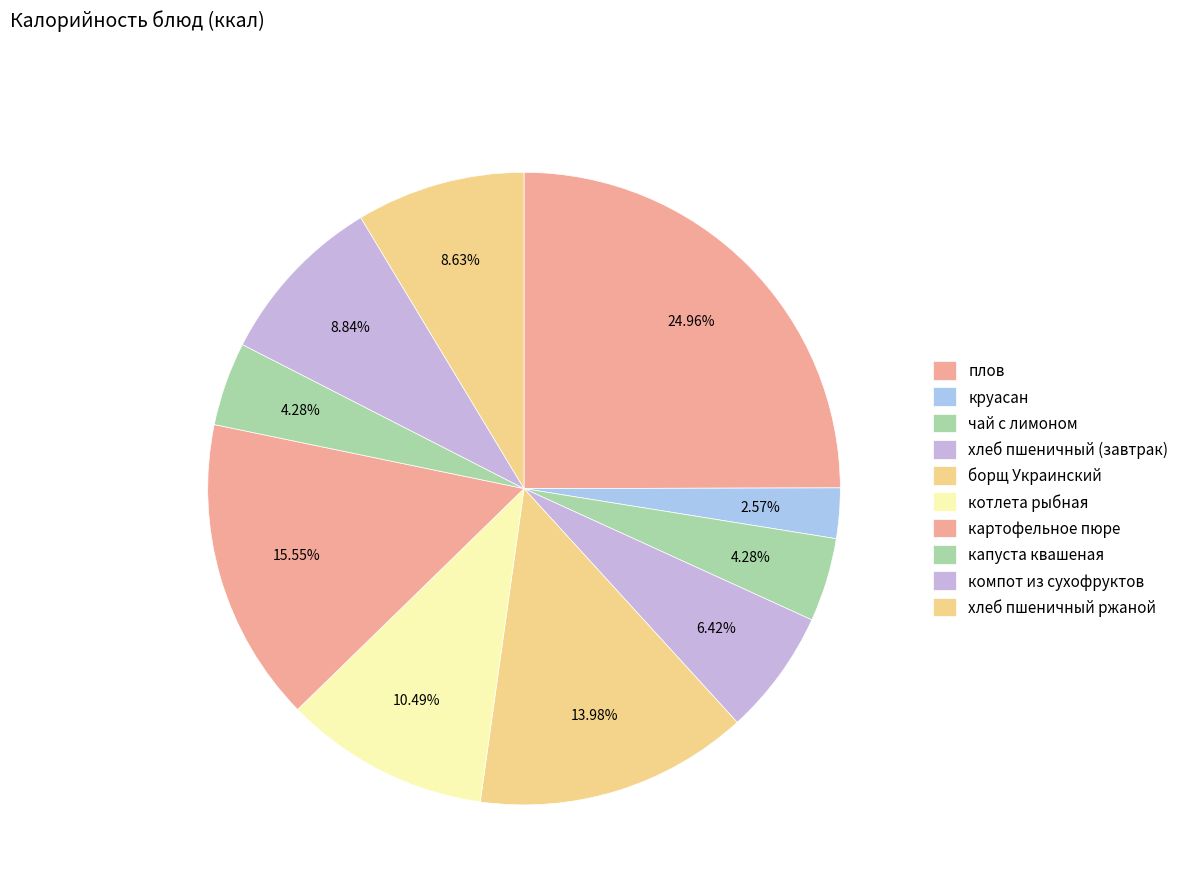

Which category has the smallest portion of the pie?

круасан